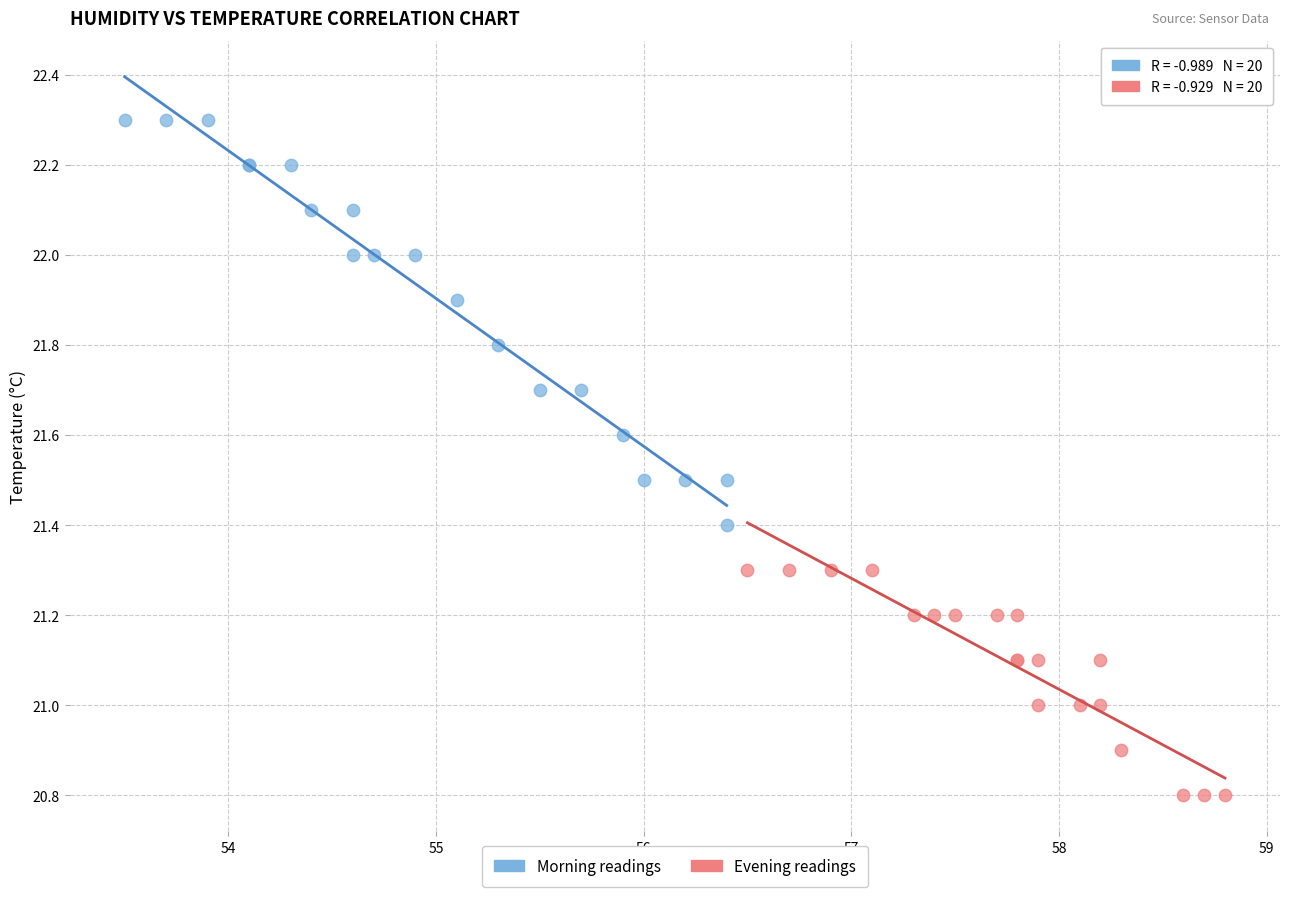

What are all the series names shown in the legend?

Morning readings, Evening readings